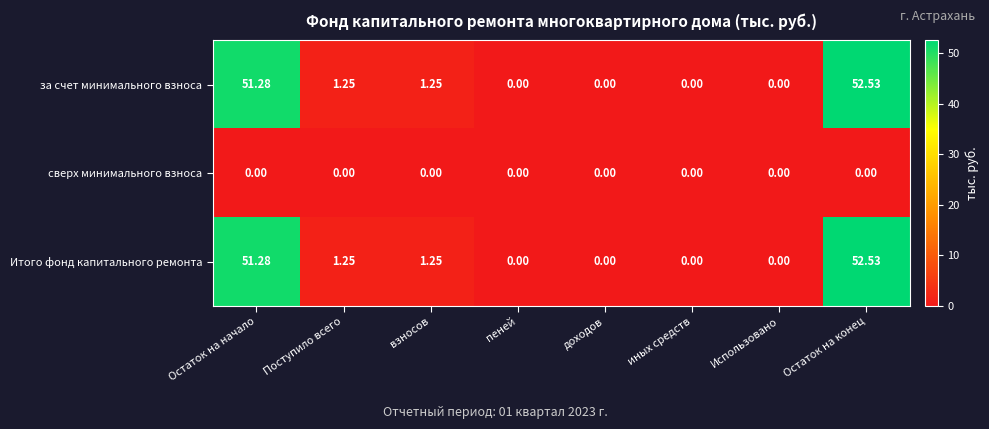

Is the value of сверх минимального взноса at Остаток на конец greater than the value of за счет минимального взноса at взносов?

No